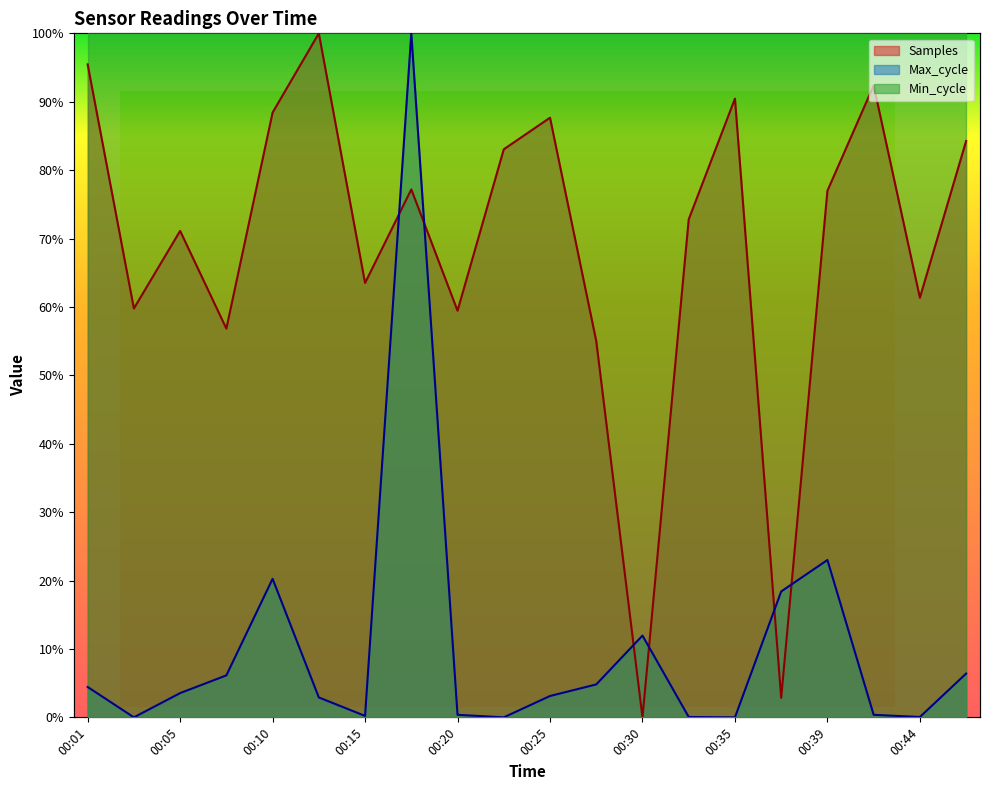

The value of Max_cycle at 00:35 is 0.0. True or false?

True